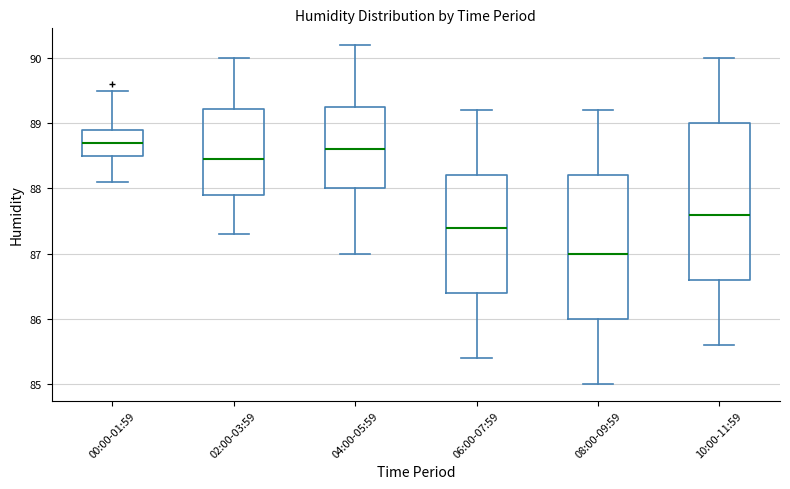

Reading left to right, transcribe this box plot: for each box, give where its median line is, the range the box spans, and where its two whiskers end, as read against the y-axis. The values are not printed on the chart, so give them approximately, as read against the axis.

00:00-01:59: median 88.7, box 88.5 to 88.9, whiskers 88.1 to 89.5
02:00-03:59: median 88.5, box 87.9 to 89.2, whiskers 87.3 to 90.0
04:00-05:59: median 88.6, box 88.0 to 89.3, whiskers 87.0 to 90.2
06:00-07:59: median 87.4, box 86.4 to 88.2, whiskers 85.4 to 89.2
08:00-09:59: median 87.0, box 86.0 to 88.2, whiskers 85.0 to 89.2
10:00-11:59: median 87.6, box 86.6 to 89.0, whiskers 85.6 to 90.0